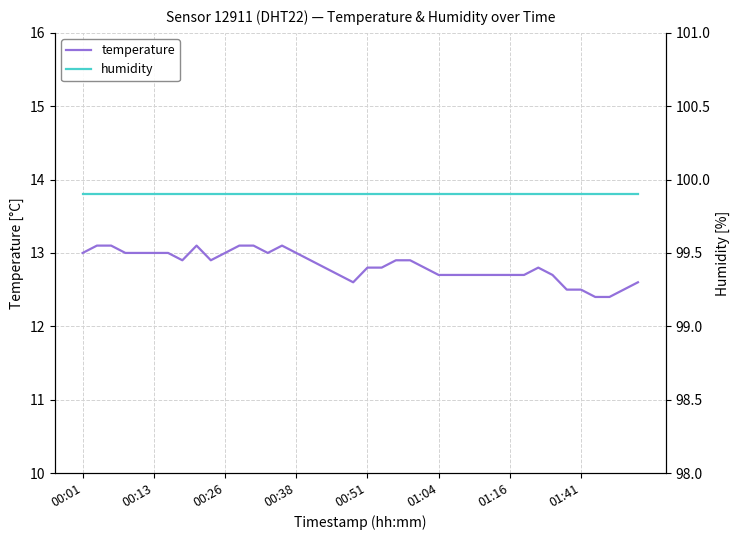

The temperature series shows 12.7 at 01:04. True or false?

True